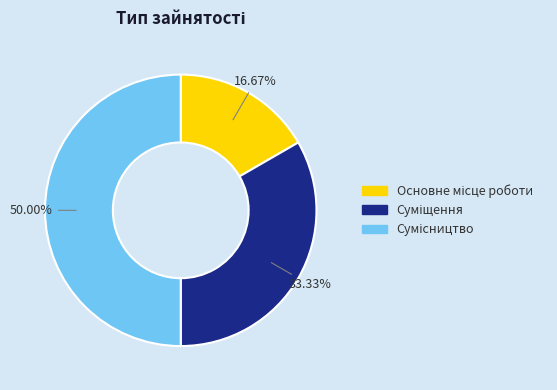

Rank the categories by value from highest to lowest.

Сумісництво, Суміщення, Основне місце роботи